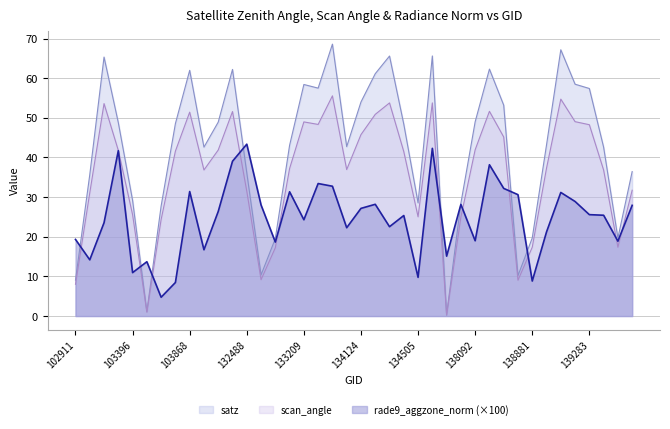

What is the value of the scan_angle point at the 34th from the left?

37.3